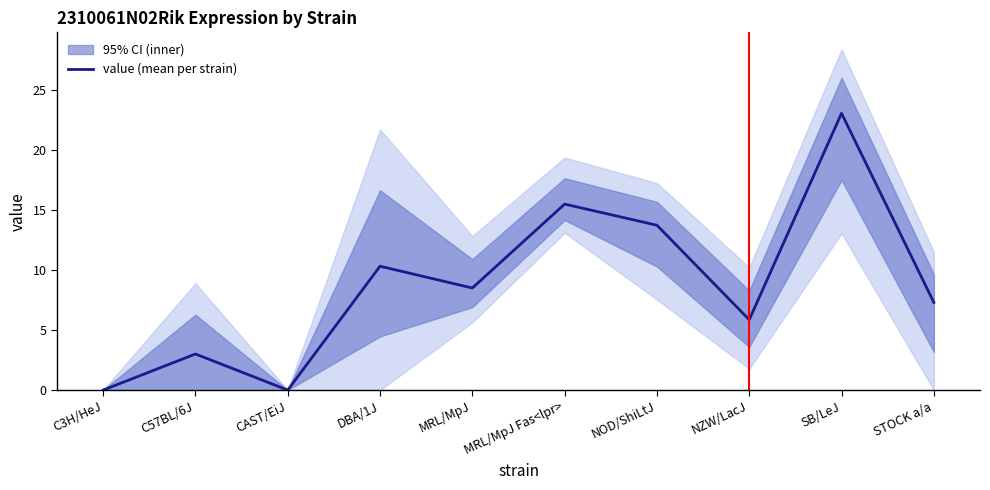

List the labels in order of value, largest first.

SB/LeJ, MRL/MpJ Fas<lpr>, NOD/ShiLtJ, DBA/1J, MRL/MpJ, STOCK a/a, NZW/LacJ, C57BL/6J, C3H/HeJ, CAST/EiJ